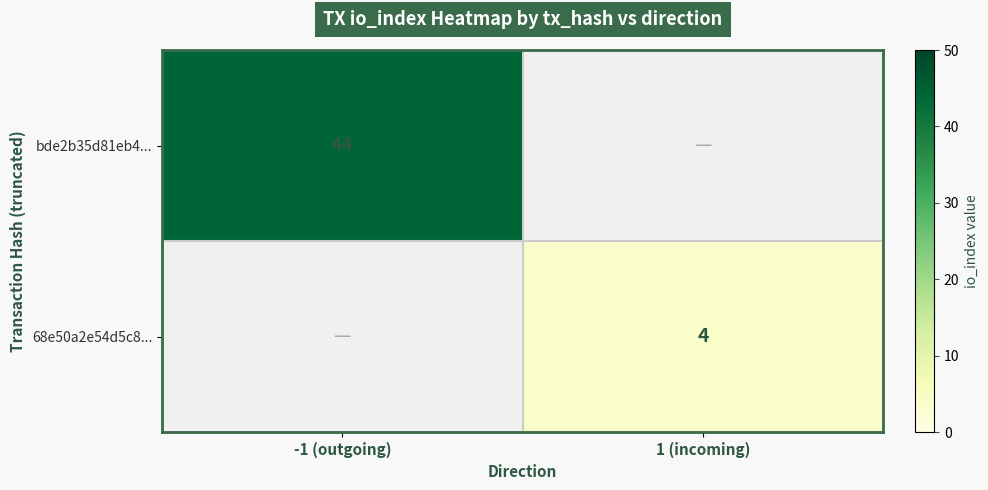

The 68e50a2e54d5c8... series shows 4 at 1 (incoming). True or false?

True